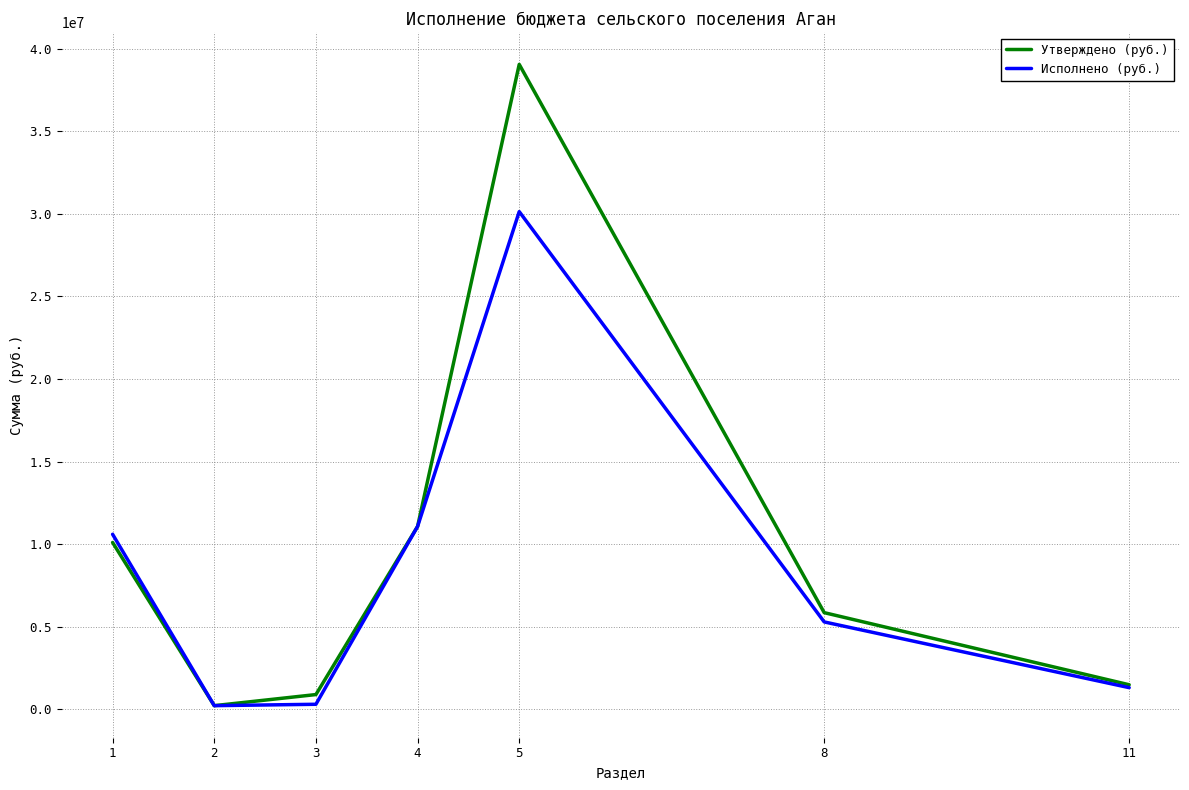

Does the chart have visible grid lines?

Yes